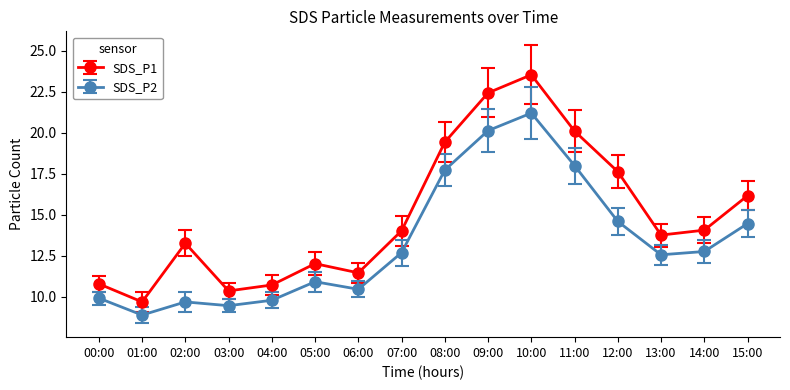

How many lines are shown in the chart?

2